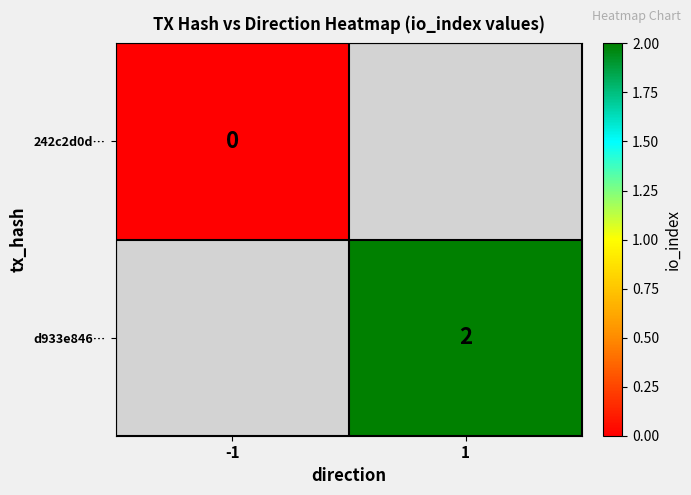

The d933e846… series shows 2 at 1. True or false?

True